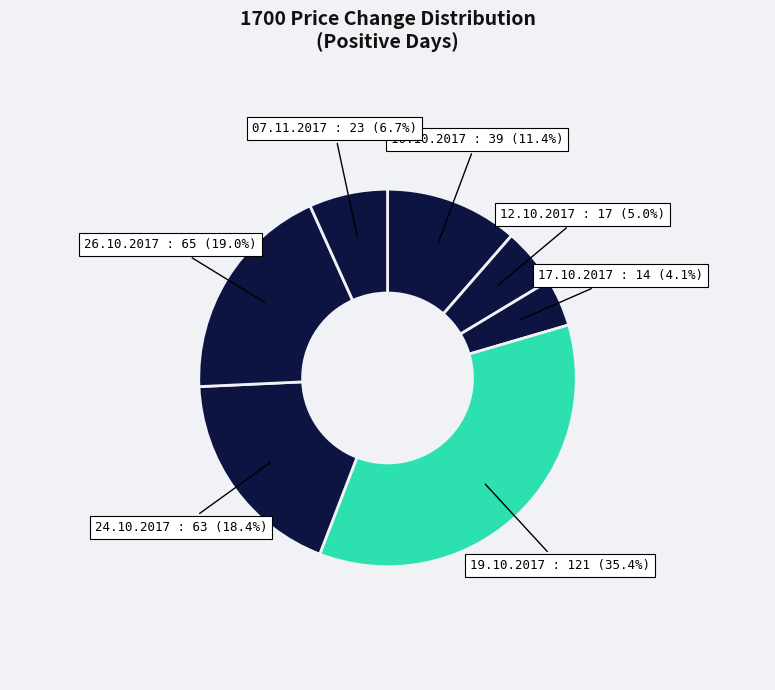

Which category has the biggest portion of the pie?

19.10.2017